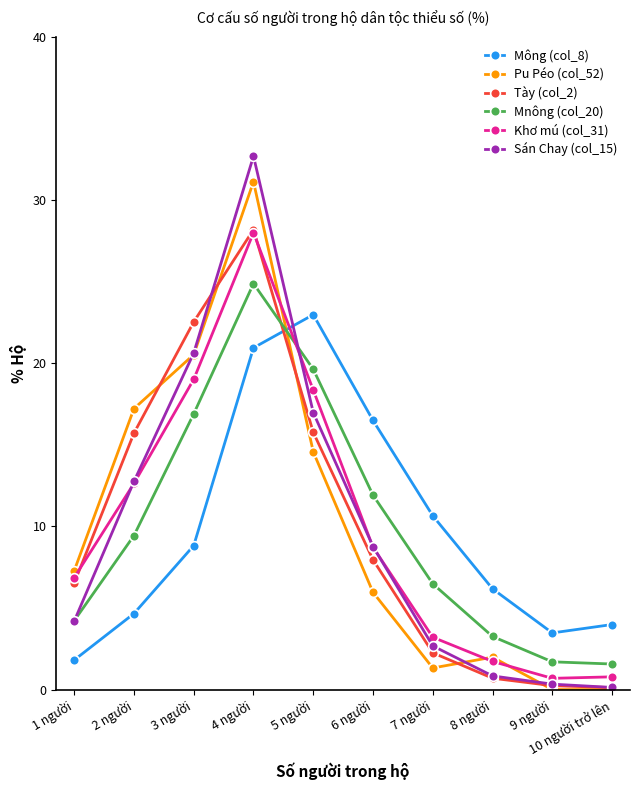

True or false: Mnông (col_20) and Tày (col_2) cross at least once.

True